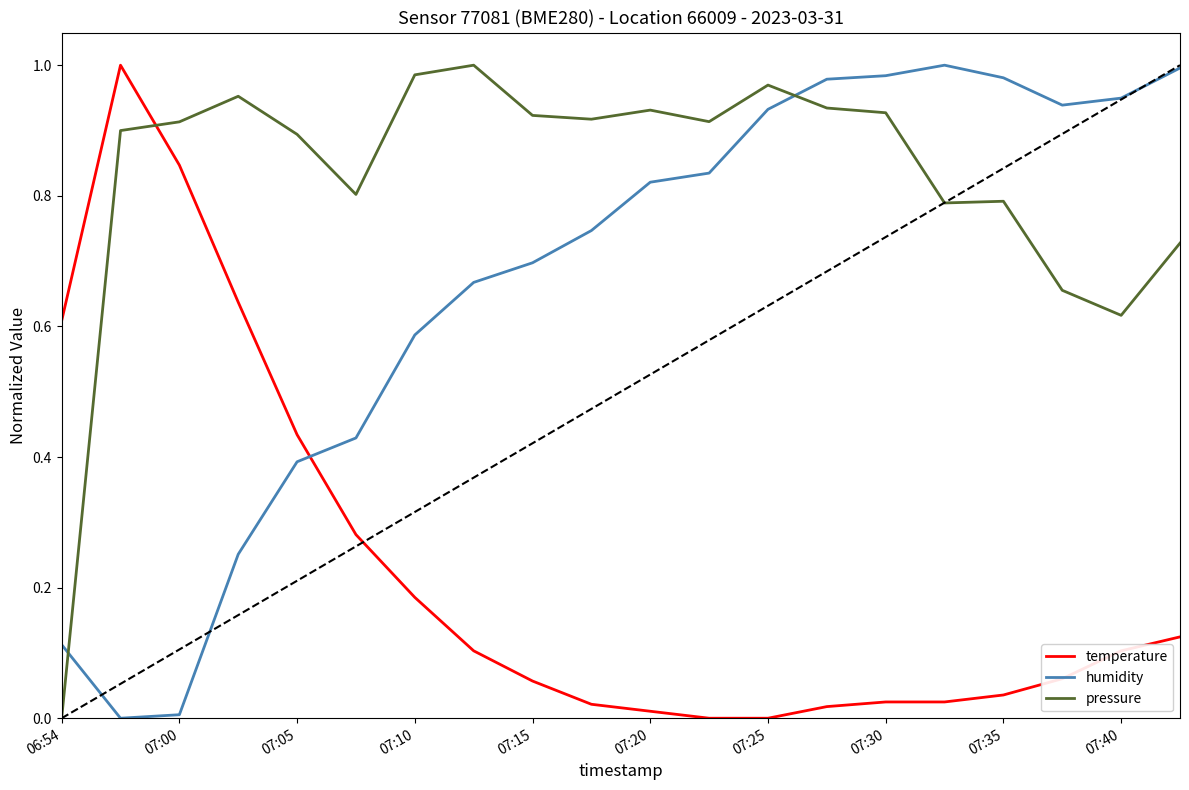

True or false: humidity and temperature cross at least once.

True